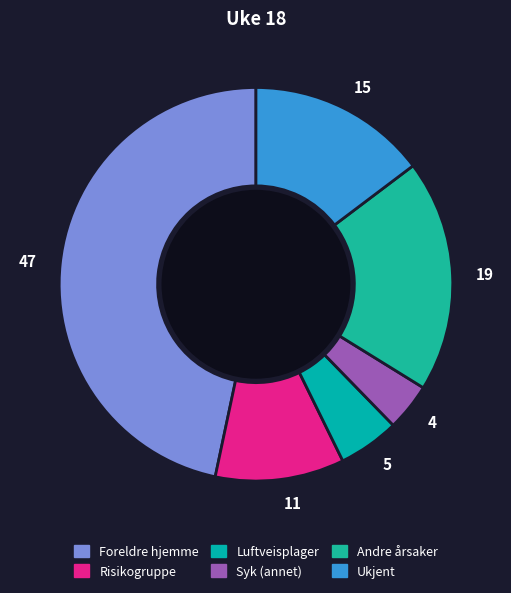

Combined, do 19 and 11 account for over 50%?

No